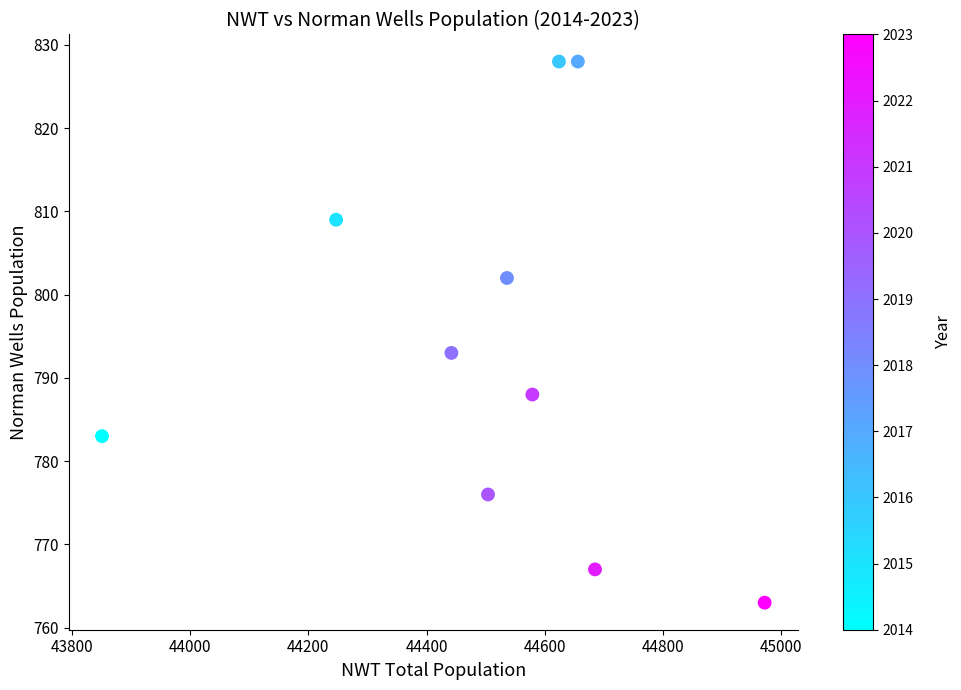

What Y value in the scatter plot is closest to 795?

793